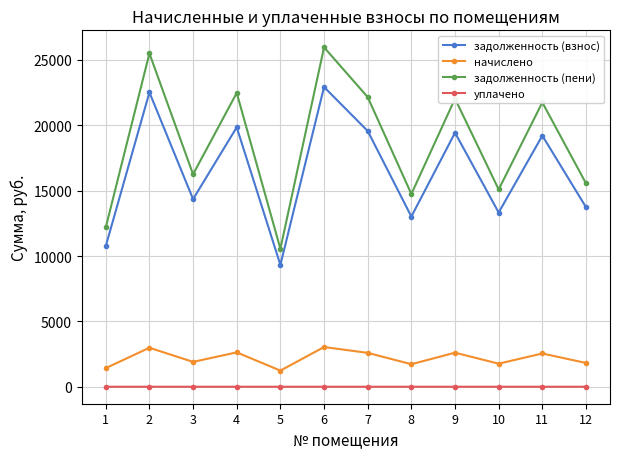

True or false: начислено and уплачено cross at least once.

False